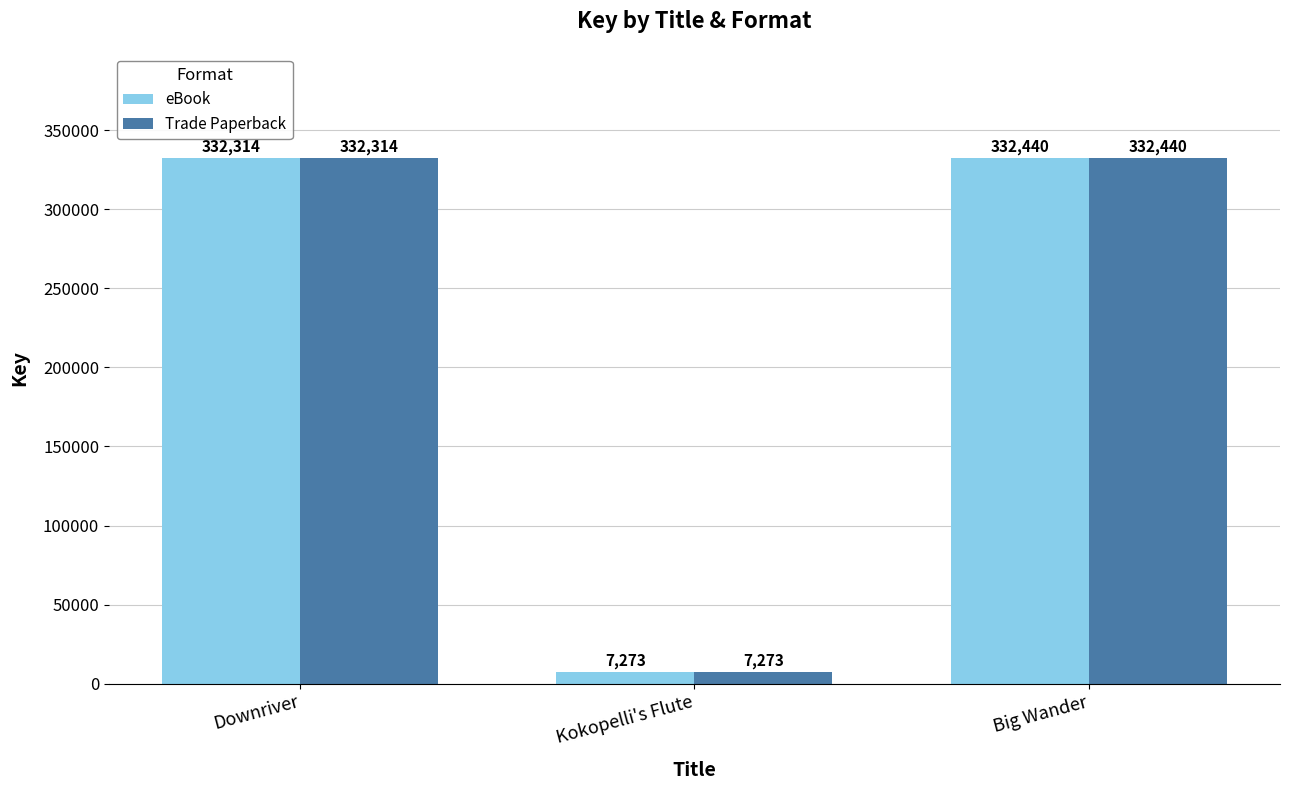

Which category has the lowest value across all series?

Kokopelli's Flute